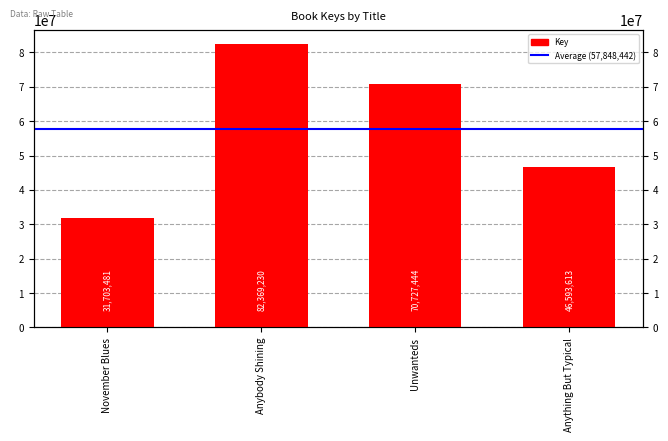

At which category does the chart reach its minimum across all series?

November Blues